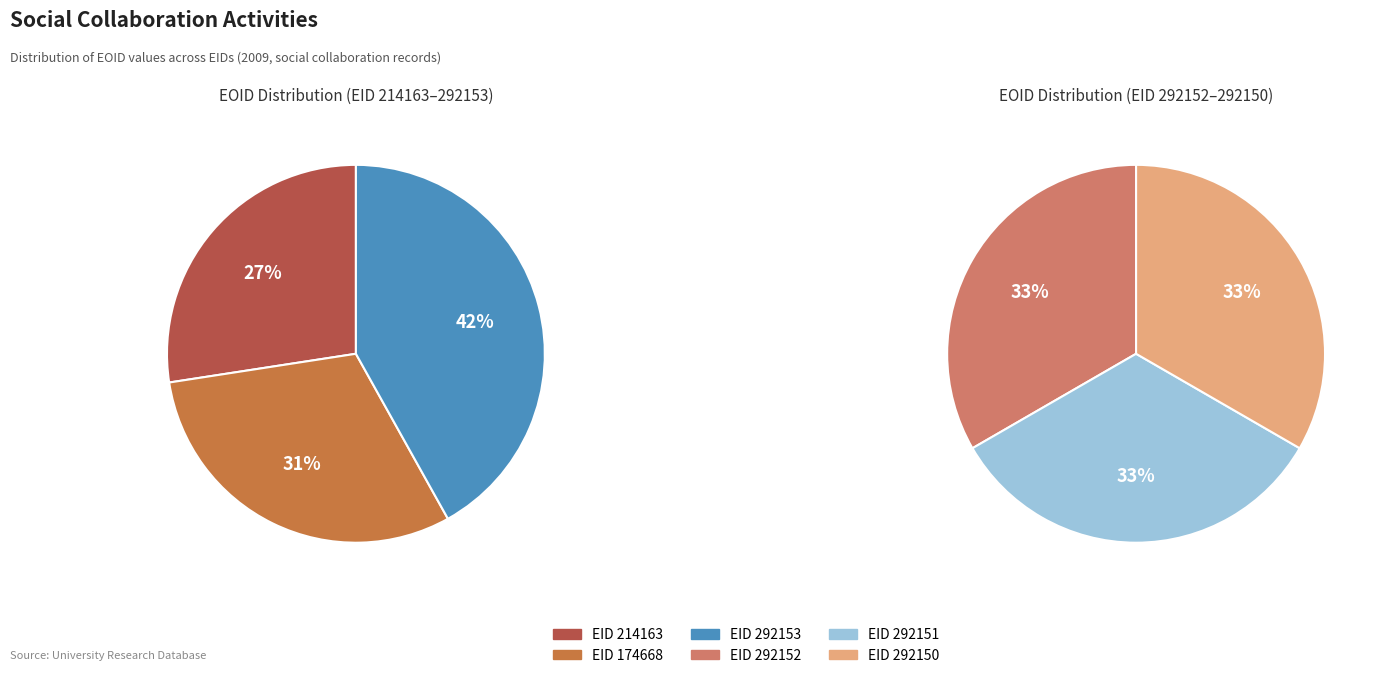

What is the change in value from 292153 to 292152?

+1